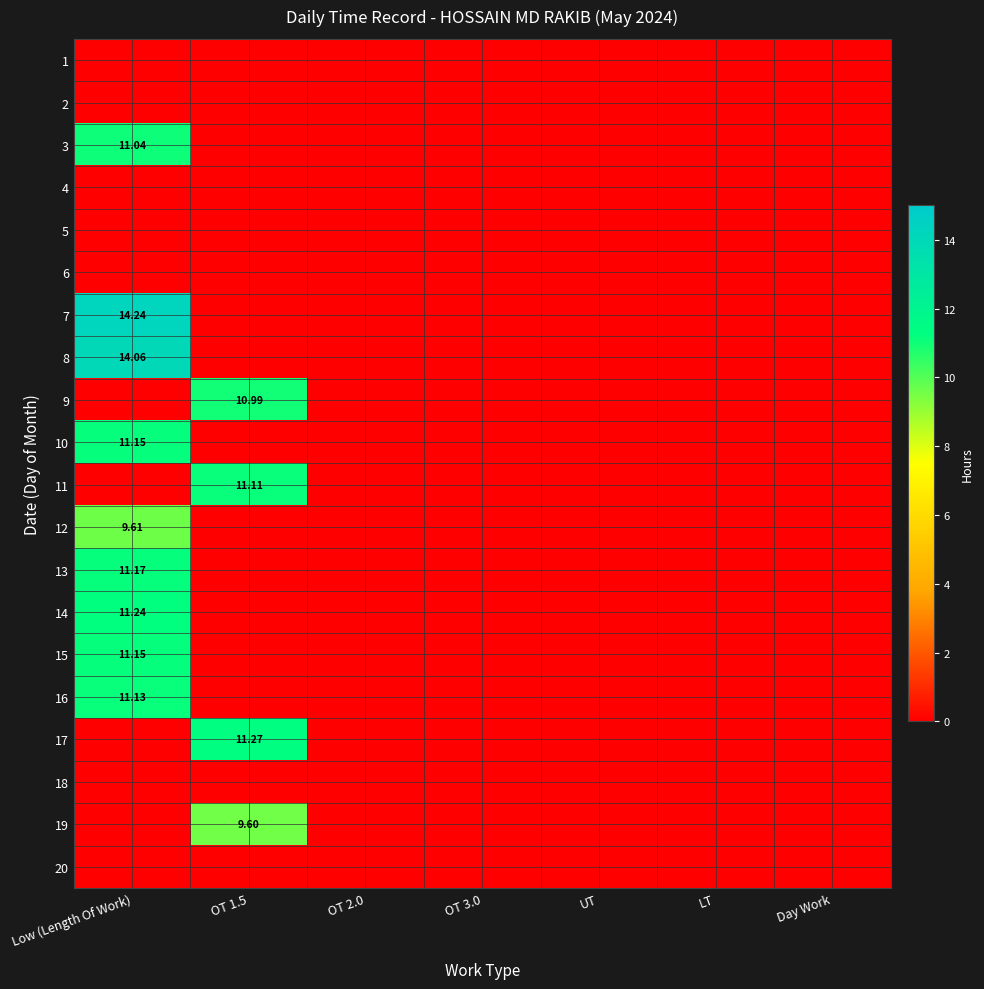

Which category has the lowest value in the 13 series?

OT 1.5